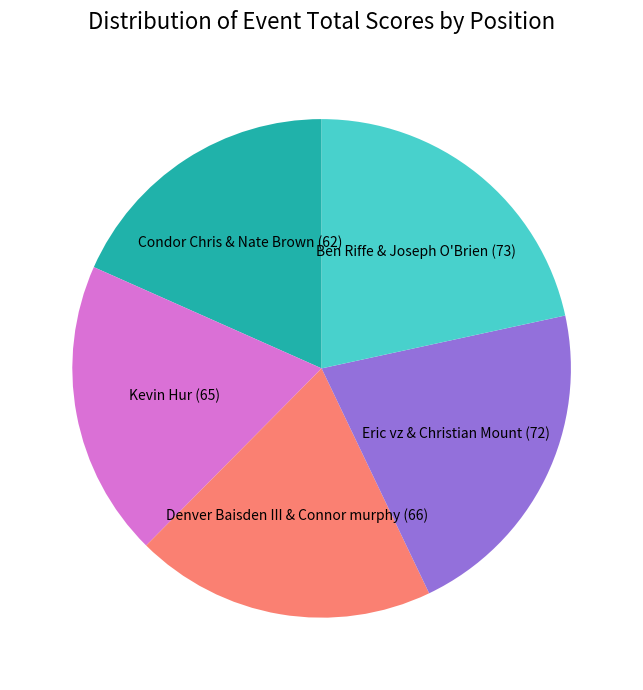

Which category has the smallest portion of the pie?

Condor Chris & Nate Brown (62)